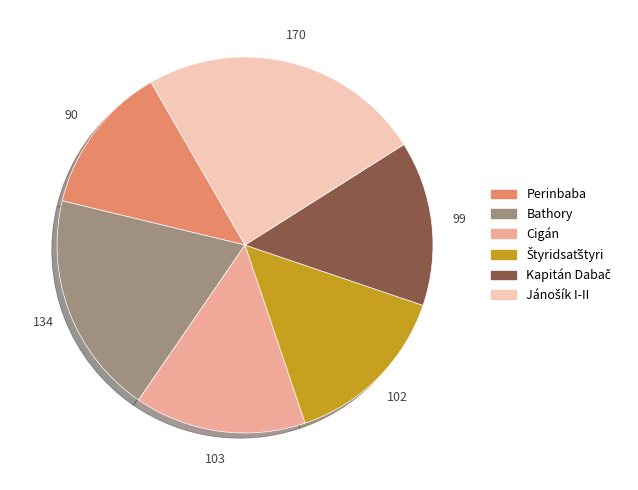

Do Bathory and Perinbaba together represent more than half of the pie?

No